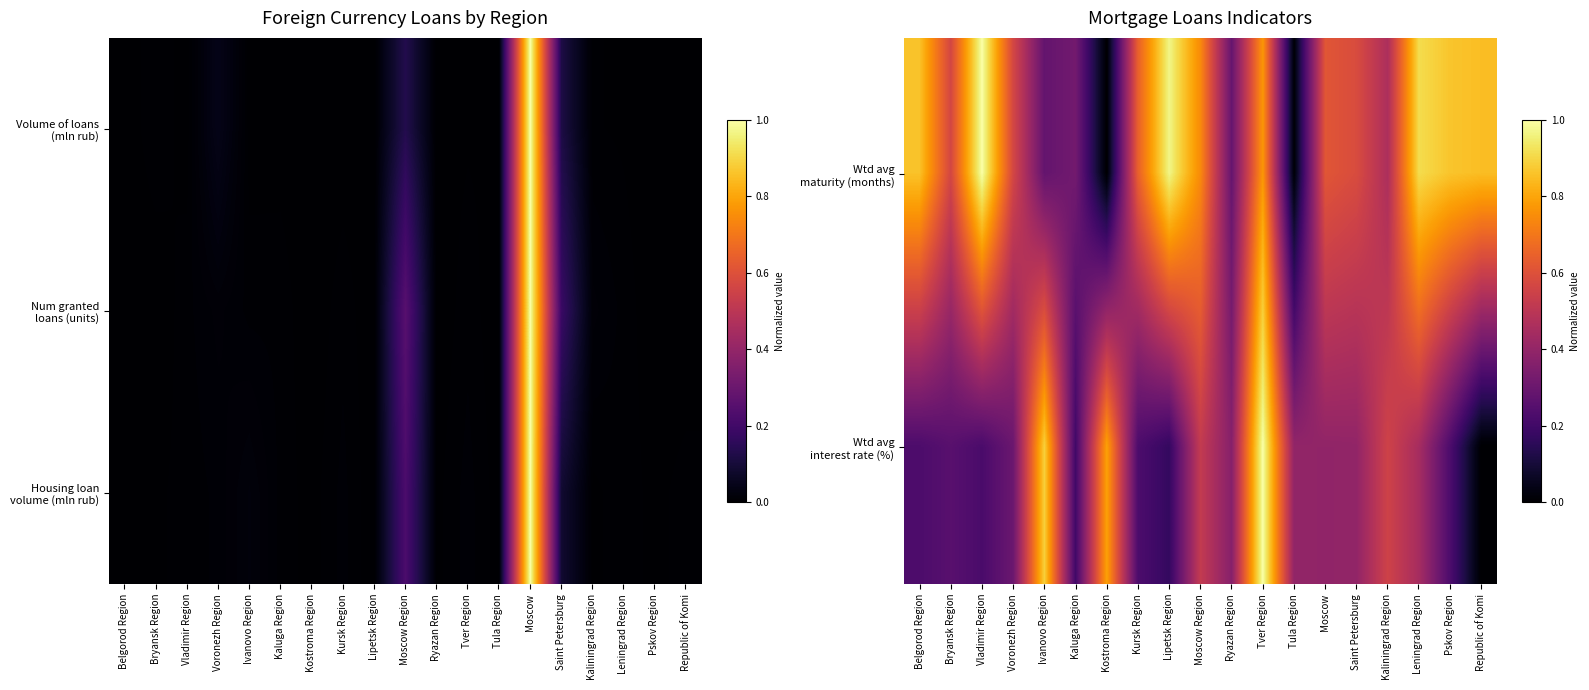

Rank the categories by Wtd avg maturity (months) value from highest to lowest.

Vladimir Region, Lipetsk Region, Leningrad Region, Pskov Region, Belgorod Region, Republic of Komi, Tver Region, Moscow Region, Kursk Region, Moscow, Saint Petersburg, Voronezh Region, Bryansk Region, Kaliningrad Region, Kaluga Region, Ryazan Region, Ivanovo Region, Tula Region, Kostroma Region